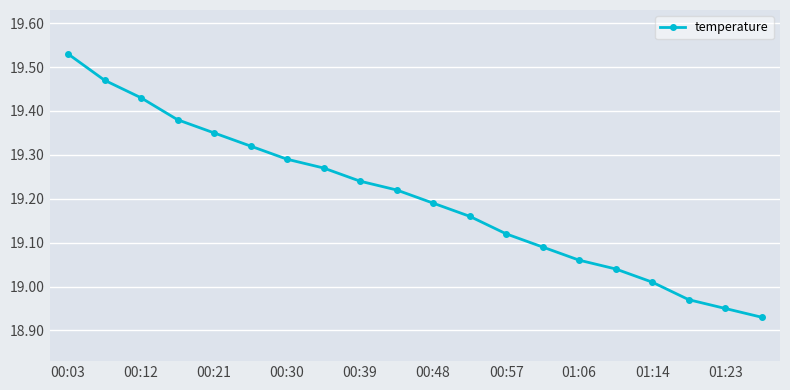

How many categories are shown in the chart?

20